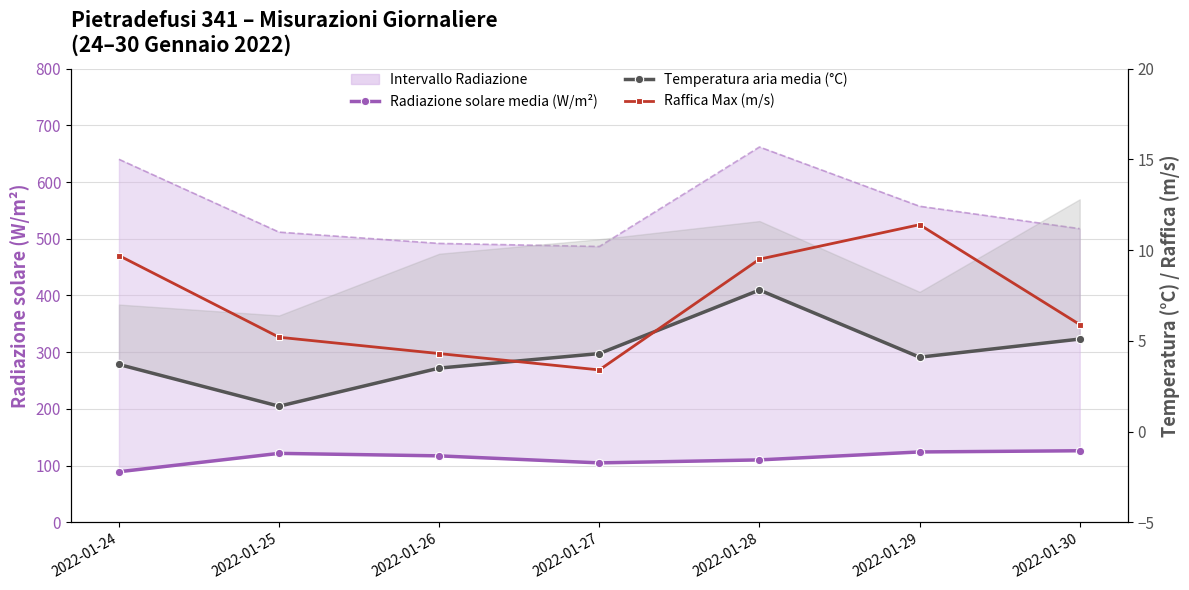

What is the spread (max minus min) of values at 2022-01-27?

101.5